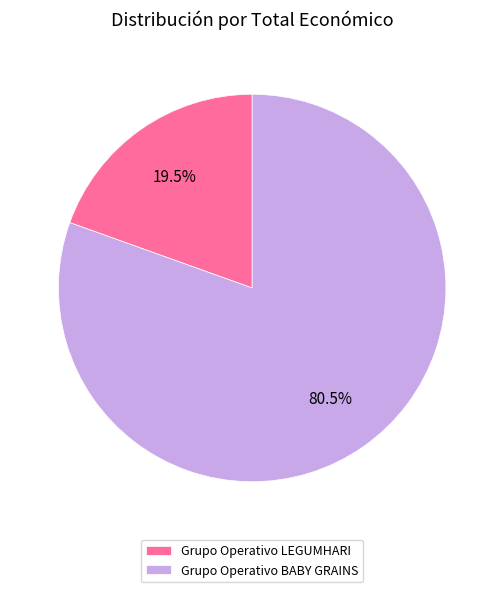

Between Grupo Operativo LEGUMHARI and Grupo Operativo BABY GRAINS, which is larger?

Grupo Operativo BABY GRAINS